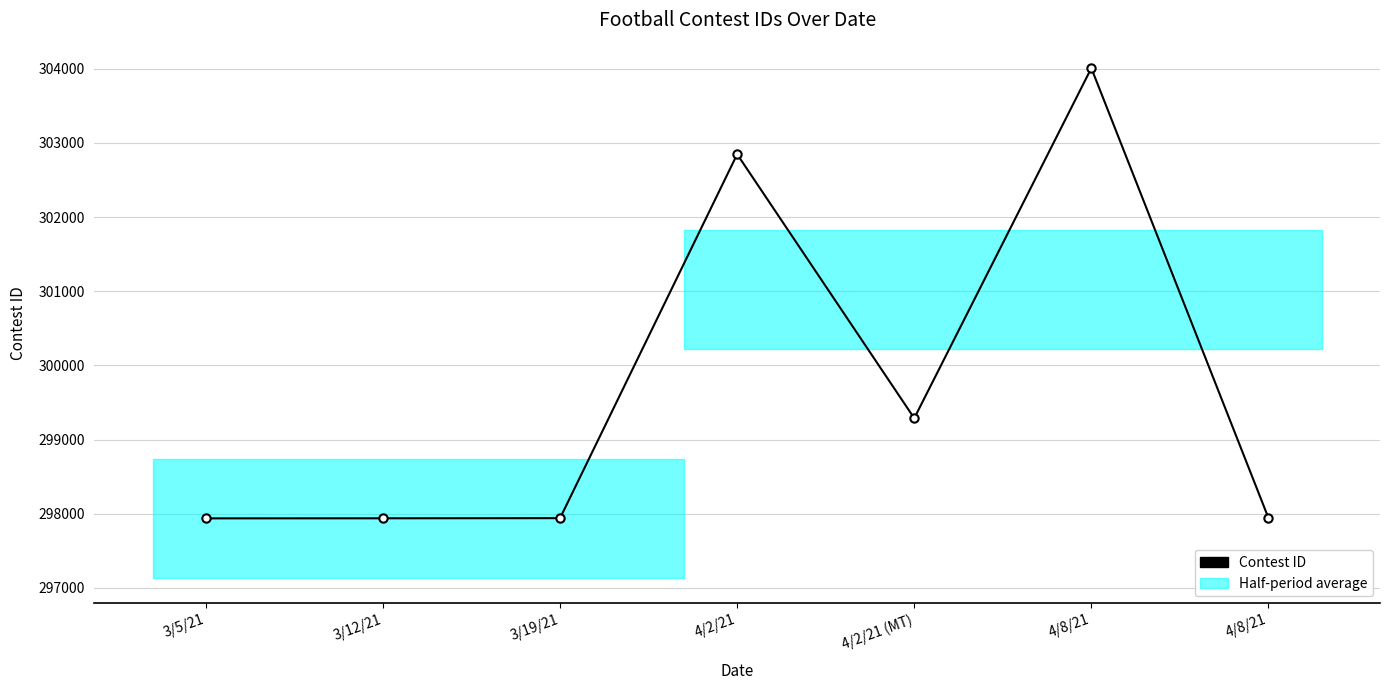

Reading left to right, extract all data points from this chart.

3/5/21=297938	3/12/21=297939	3/19/21=297941	4/2/21=302847	4/2/21 (MT)=299288	4/8/21=304008	4/8/21=297944